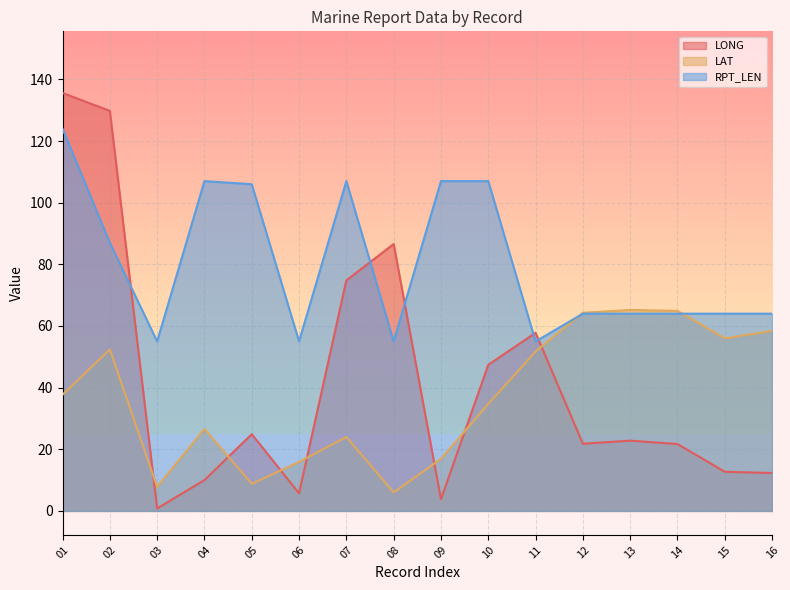

What is the value of the LAT point at the 15th from the left?

56.0